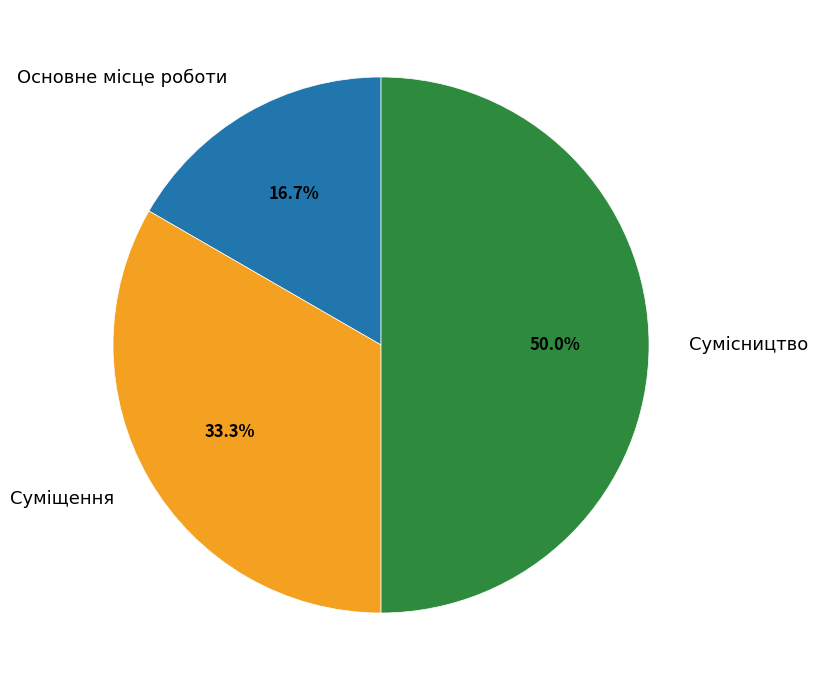

Rank the categories by value from lowest to highest.

Основне місце роботи, Суміщення, Сумісництво